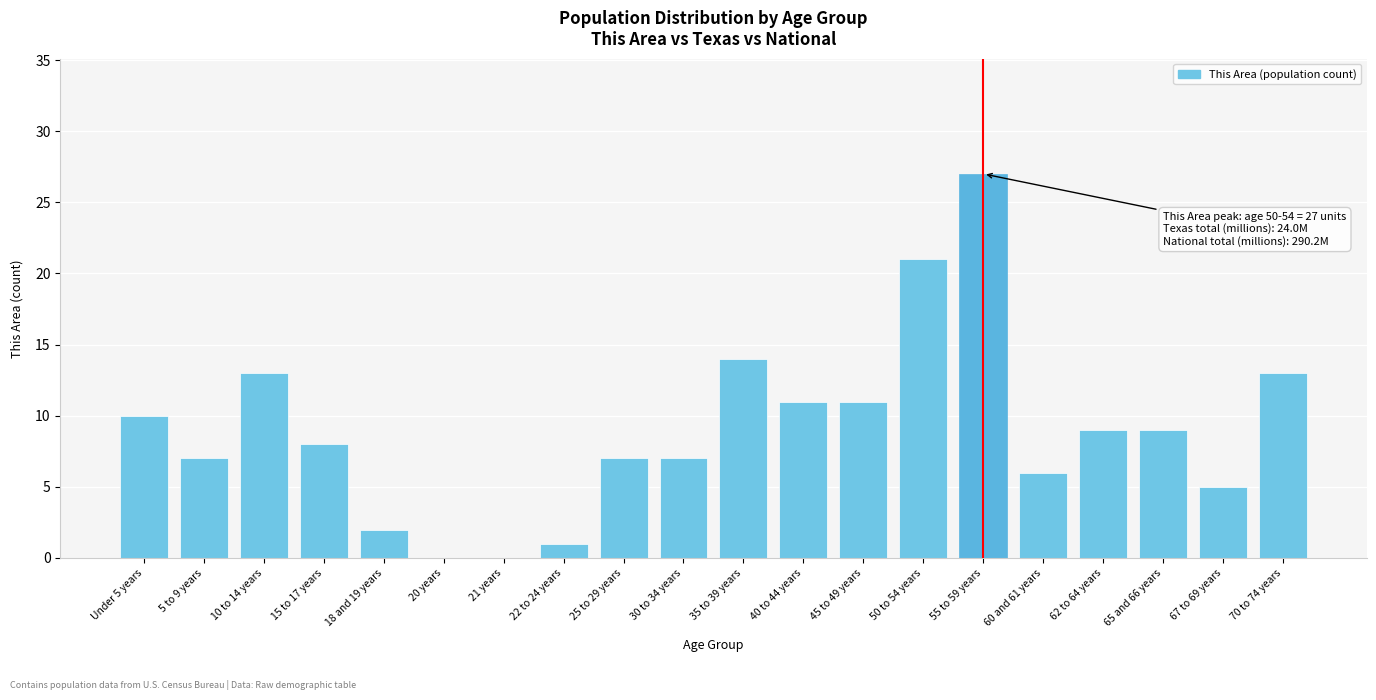

Reading right to left, list all the values displayed in this chart.

70 to 74 years=13	67 to 69 years=5	65 and 66 years=9	62 to 64 years=9	60 and 61 years=6	55 to 59 years=27	50 to 54 years=21	45 to 49 years=11	40 to 44 years=11	35 to 39 years=14	30 to 34 years=7	25 to 29 years=7	22 to 24 years=1	21 years=0	20 years=0	18 and 19 years=2	15 to 17 years=8	10 to 14 years=13	5 to 9 years=7	Under 5 years=10